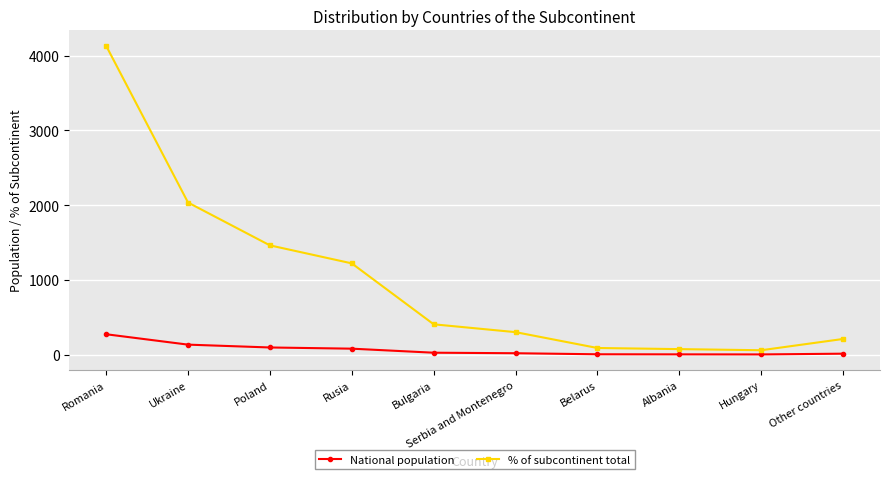

What is the maximum value for % of subcontinent total?

4133